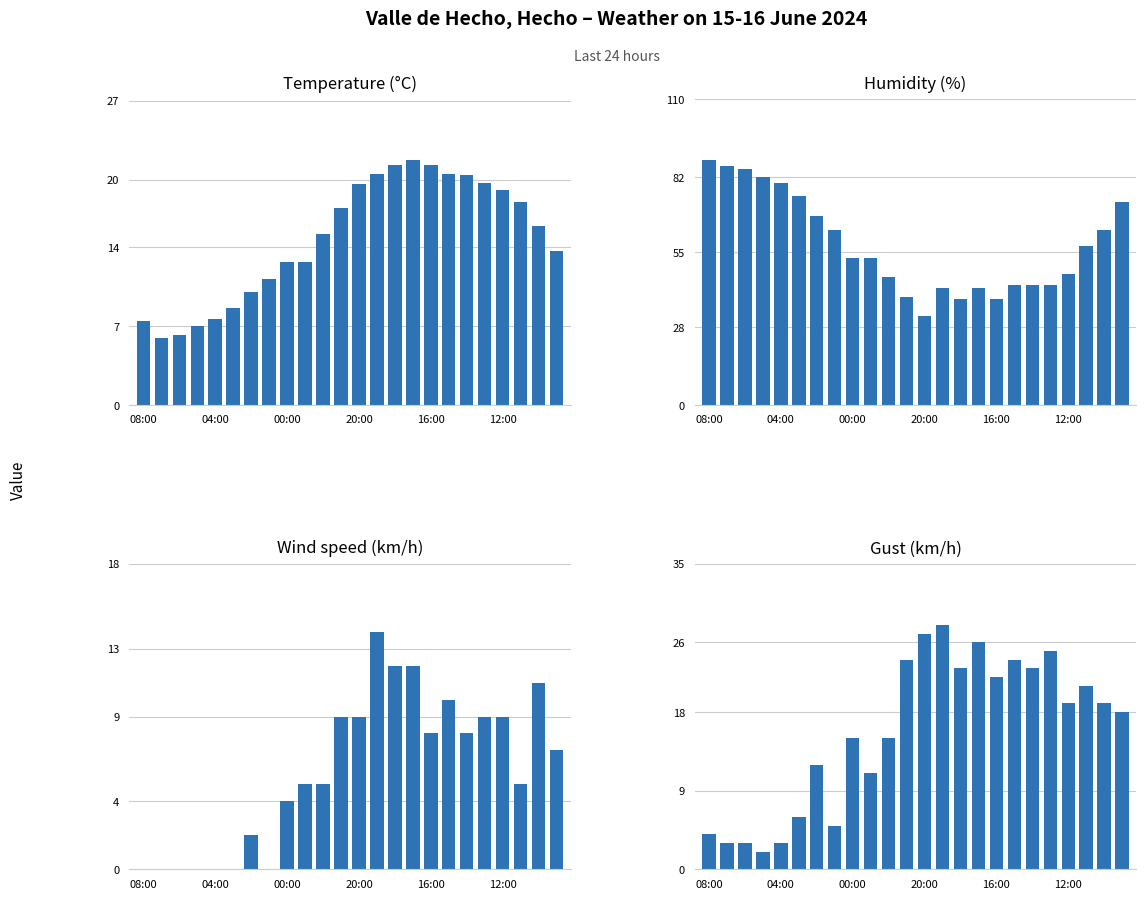

Where does the Gust (km/h) series first go above 19?

11